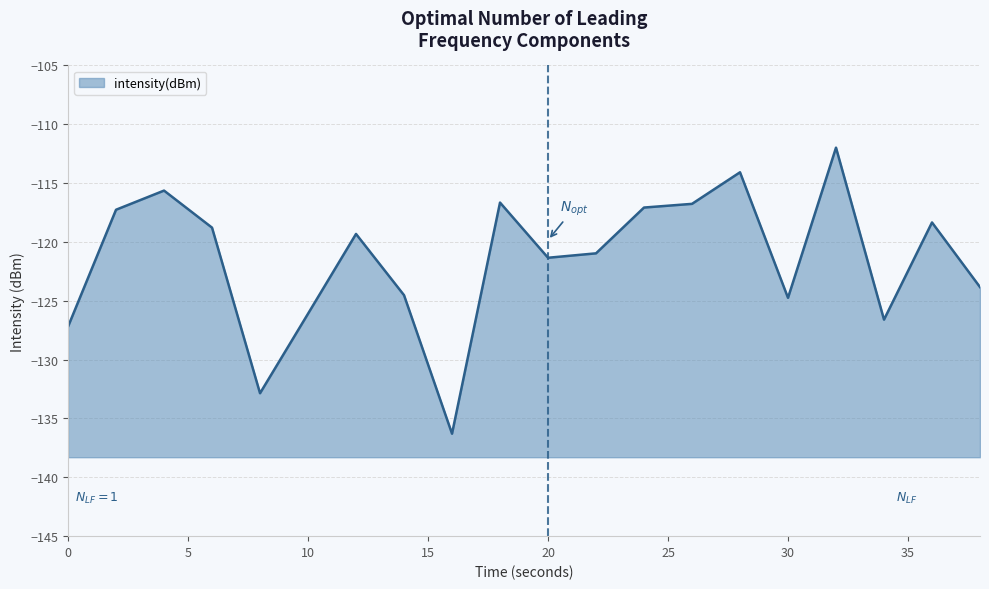

Where is the data nearest to the value -124?

38